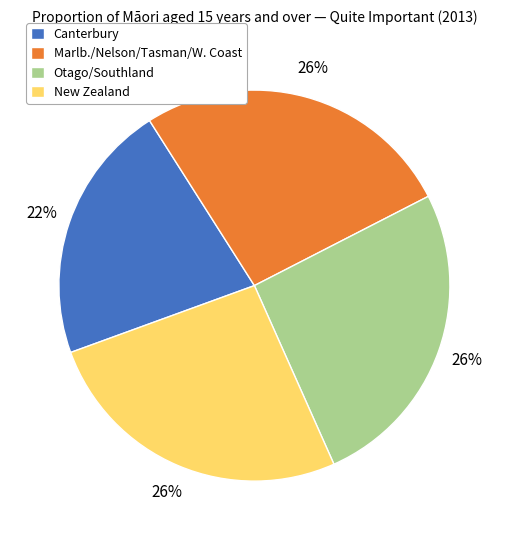

The Otago/Southland slice represents 36% of the pie. True or false?

False